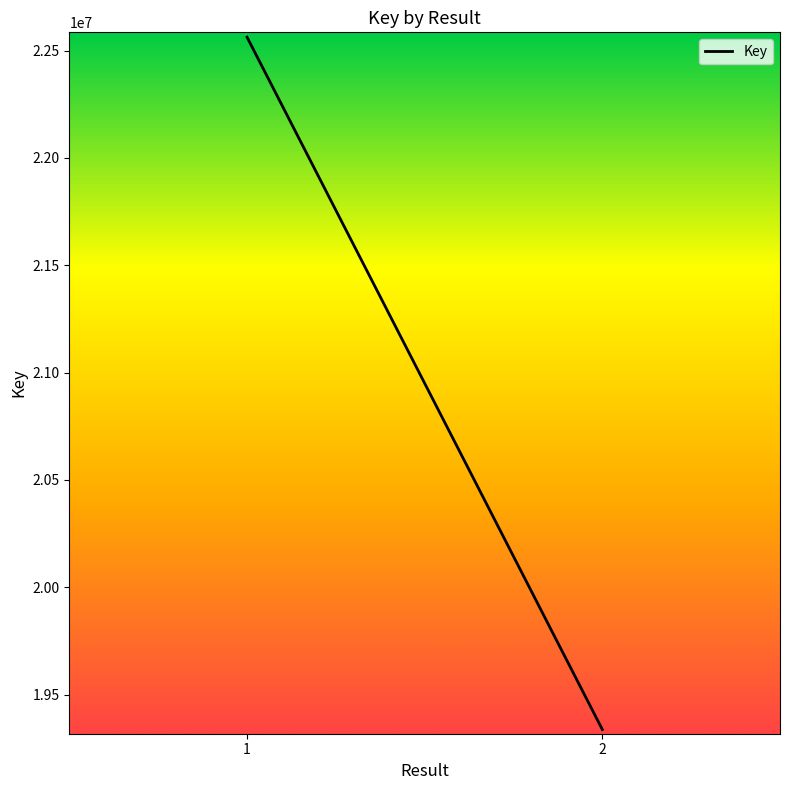

Count the number of data series in this chart.

1